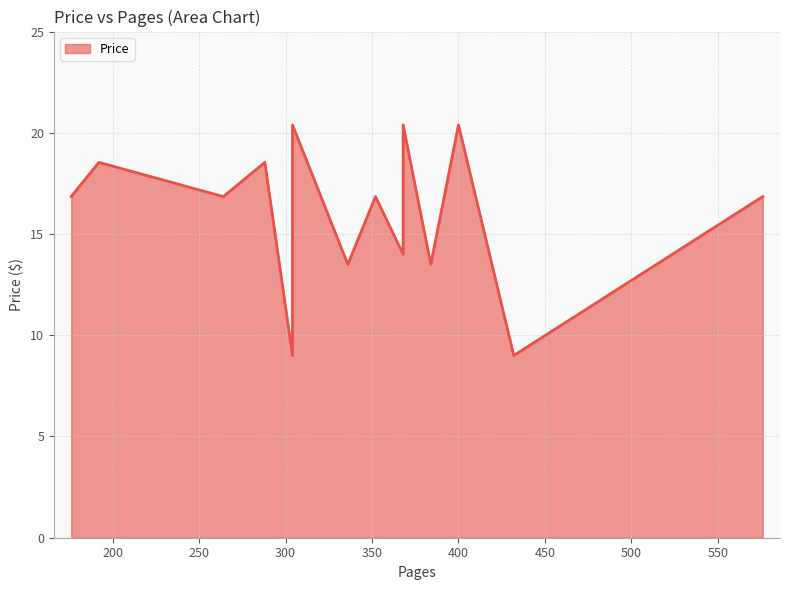

True or false: the data shows 16.9 at 352.

True